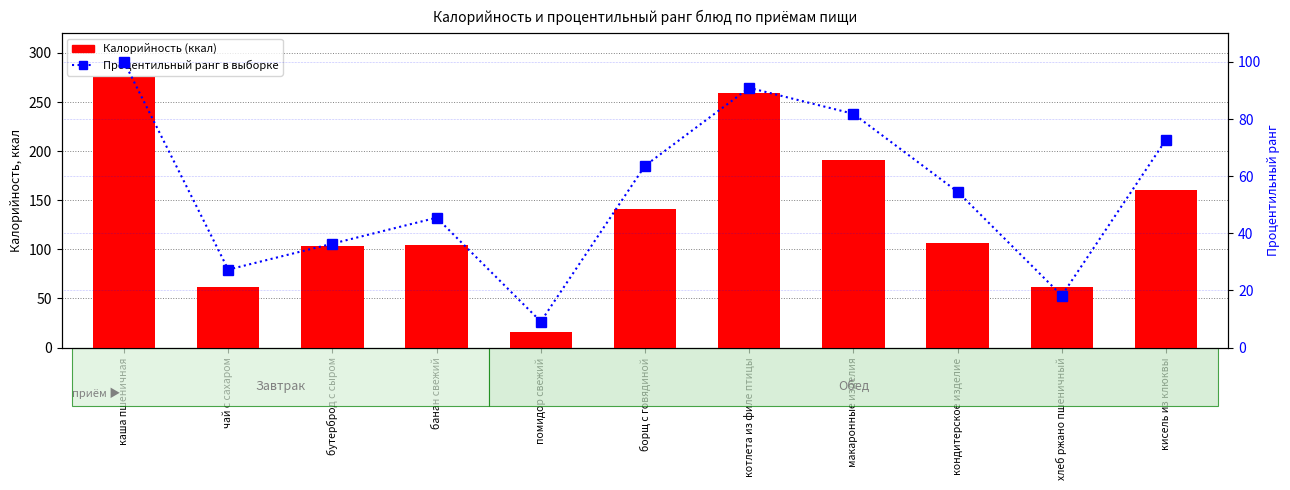

At which label is Процентильный ранг closest to 54?

кондитерское изделие